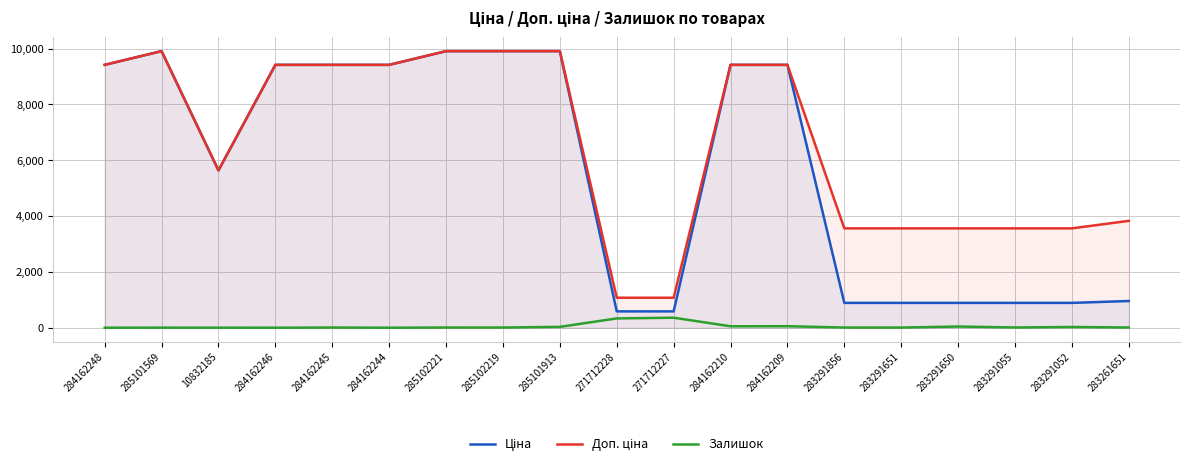

What is the difference between the Ціна values at 10832185 and 283261651?

4678.9